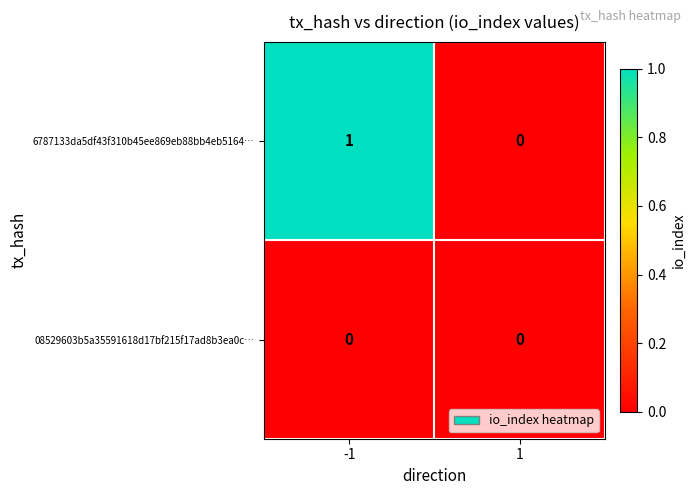

At -1, list the series in order from largest to smallest.

6787133da5df43f310b45ee869eb88bb4eb5164…, 08529603b5a35591618d17bf215f17ad8b3ea0c…